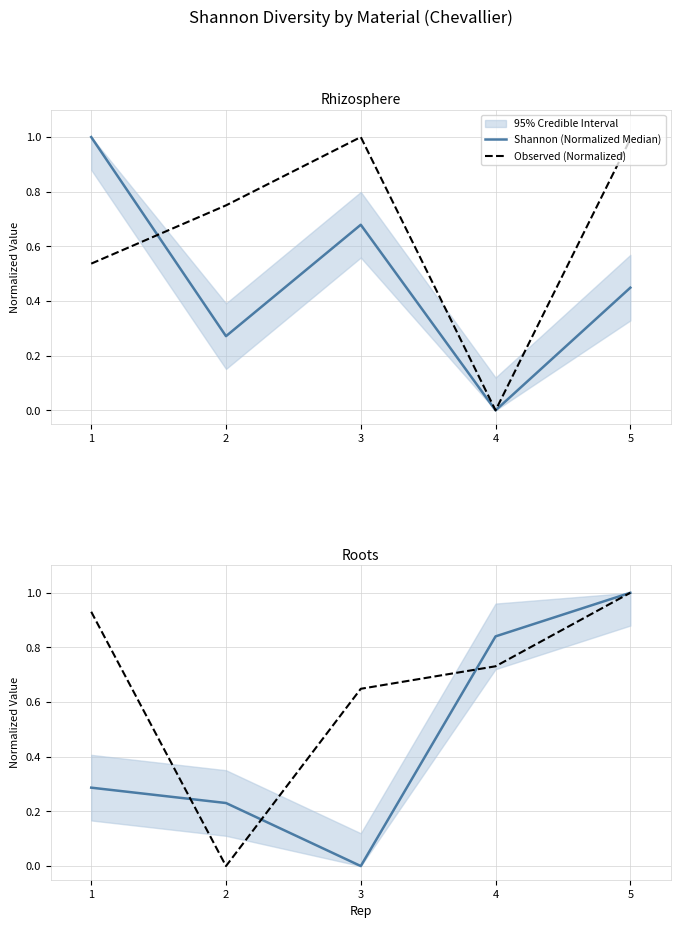

Count the number of categories in the chart.

5